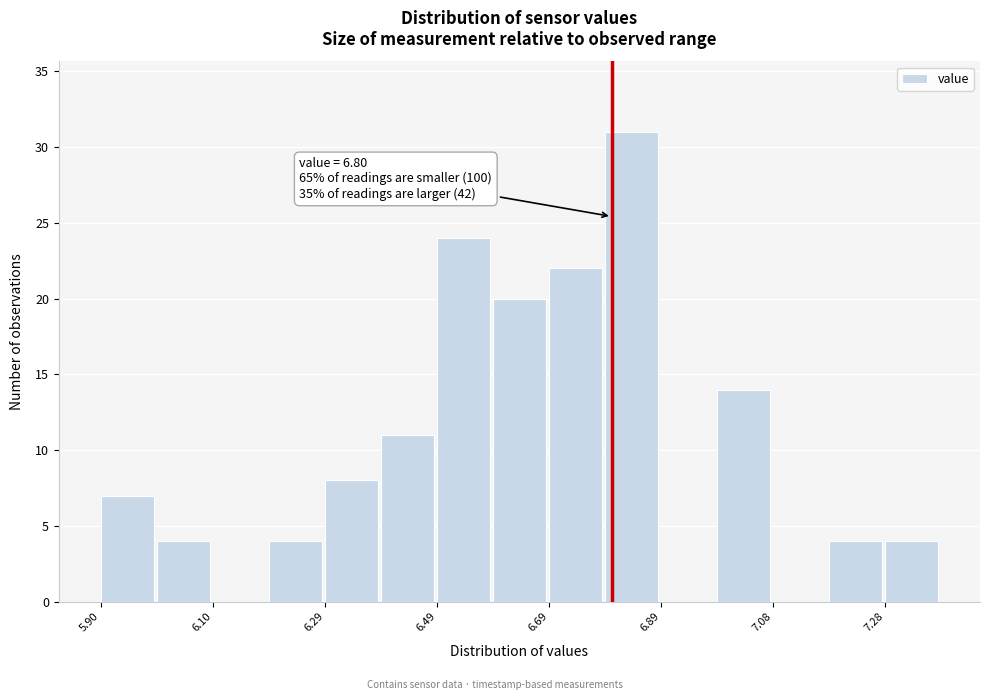

Which range on the x-axis has the tallest bar?

6.78 to 6.88